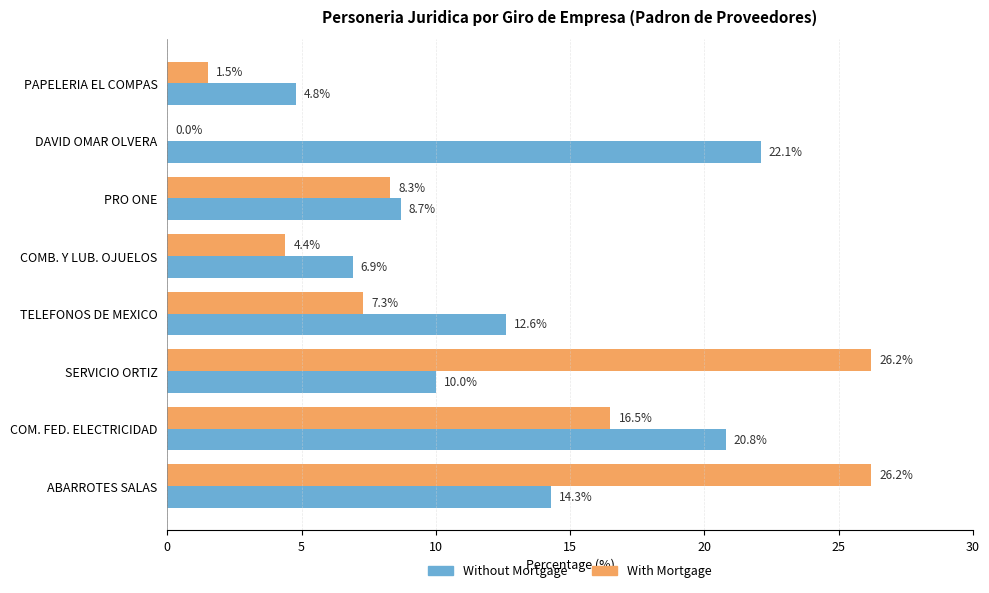

Between DAVID OMAR OLVERA and COM. FED. ELECTRICIDAD, which series saw the biggest shift?

With Mortgage